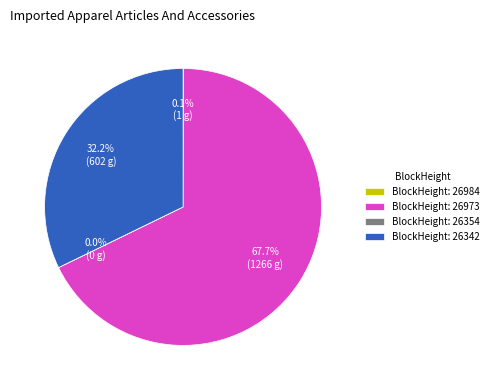

Is BlockHeight: 26973 the majority of the pie?

Yes